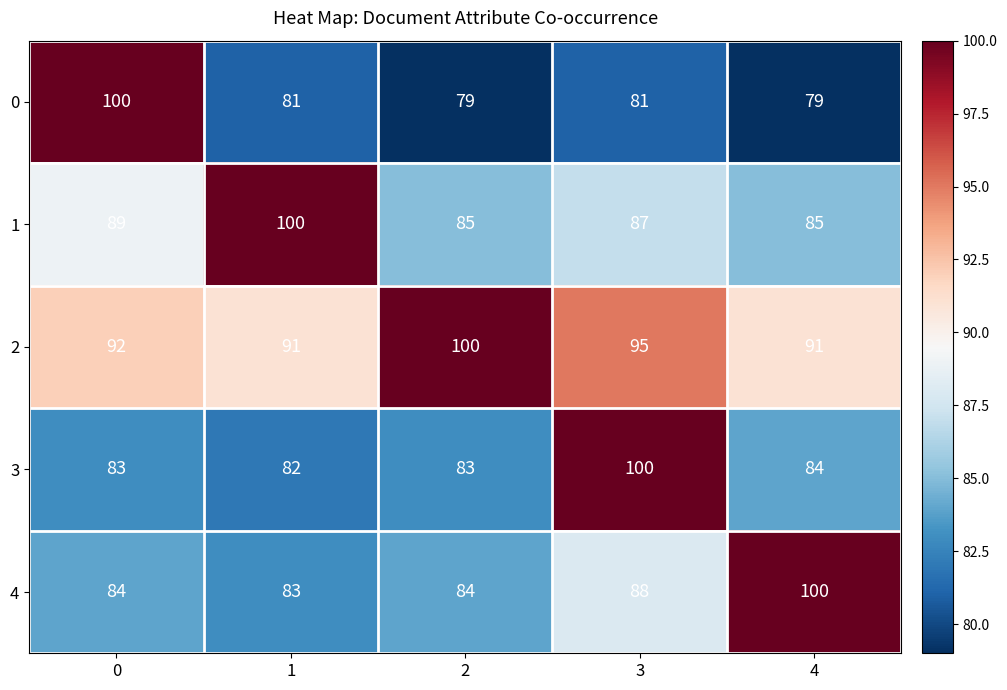

What is the minimum value shown in the chart?

79